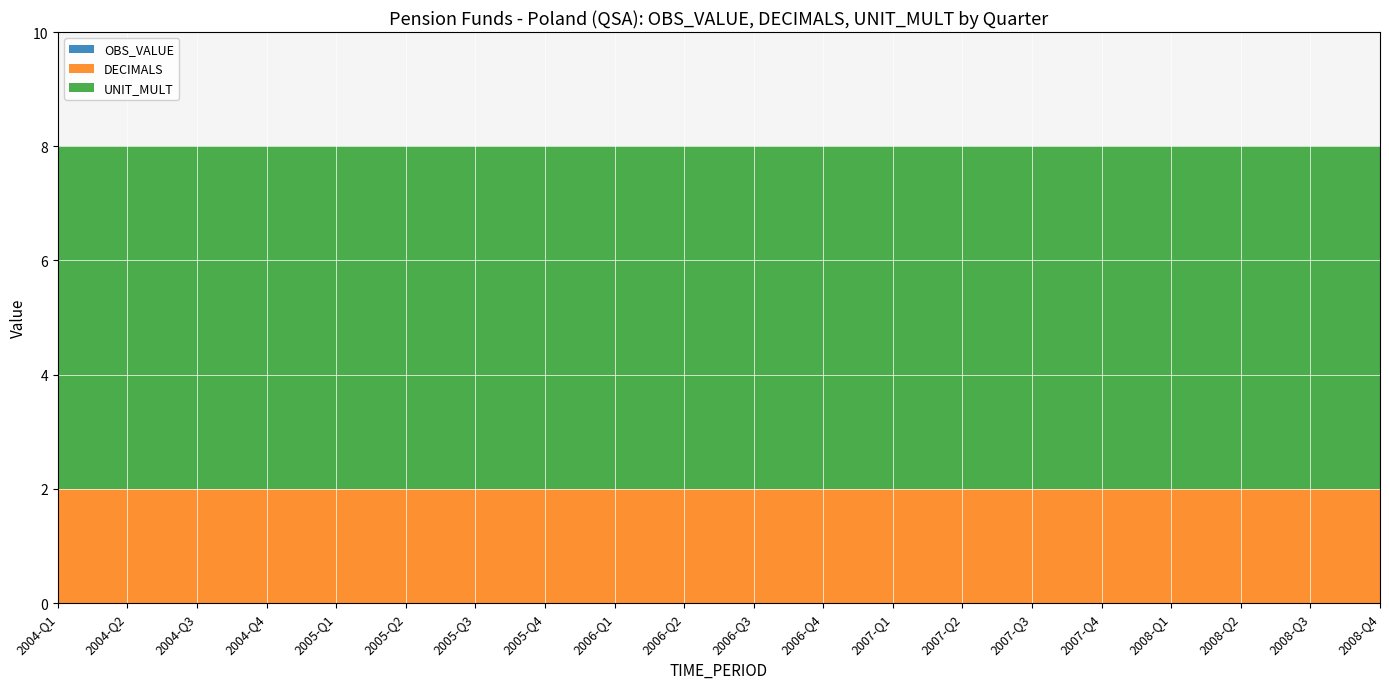

Reading right to left, what are all the values shown in this chart?

OBS_VALUE: 2008-Q4=0	2008-Q3=0	2008-Q2=0	2008-Q1=0	2007-Q4=0	2007-Q3=0	2007-Q2=0	2007-Q1=0	2006-Q4=0	2006-Q3=0	2006-Q2=0	2006-Q1=0	2005-Q4=0	2005-Q3=0	2005-Q2=0	2005-Q1=0	2004-Q4=0	2004-Q3=0	2004-Q2=0	2004-Q1=0
DECIMALS: 2008-Q4=2	2008-Q3=2	2008-Q2=2	2008-Q1=2	2007-Q4=2	2007-Q3=2	2007-Q2=2	2007-Q1=2	2006-Q4=2	2006-Q3=2	2006-Q2=2	2006-Q1=2	2005-Q4=2	2005-Q3=2	2005-Q2=2	2005-Q1=2	2004-Q4=2	2004-Q3=2	2004-Q2=2	2004-Q1=2
UNIT_MULT: 2008-Q4=6	2008-Q3=6	2008-Q2=6	2008-Q1=6	2007-Q4=6	2007-Q3=6	2007-Q2=6	2007-Q1=6	2006-Q4=6	2006-Q3=6	2006-Q2=6	2006-Q1=6	2005-Q4=6	2005-Q3=6	2005-Q2=6	2005-Q1=6	2004-Q4=6	2004-Q3=6	2004-Q2=6	2004-Q1=6